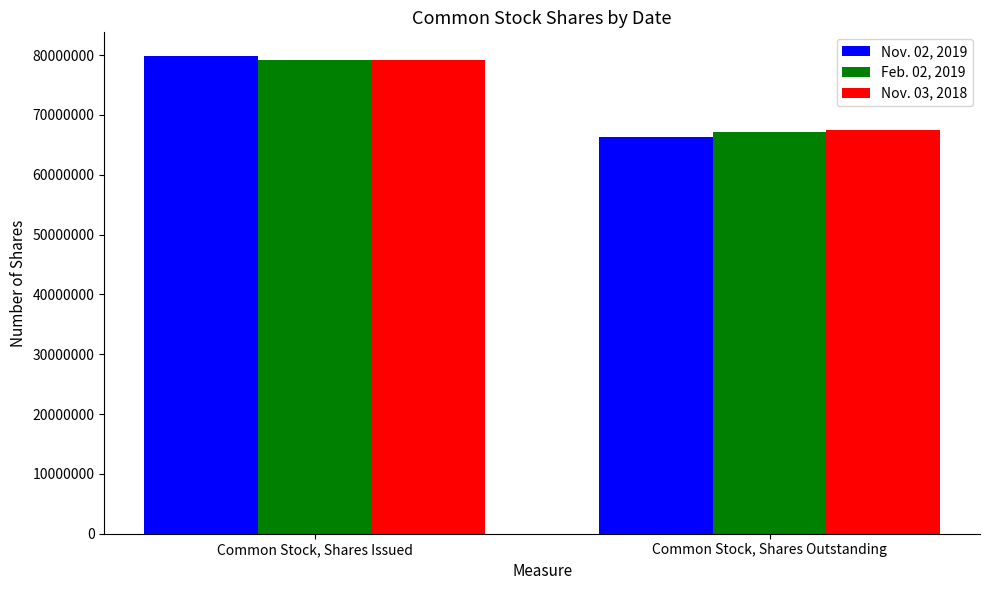

Reading right to left, extract all data points from this chart.

Nov. 02, 2019: 66249941	79808306
Feb. 02, 2019: 67145097	79224669
Nov. 03, 2018: 67407897	79114834